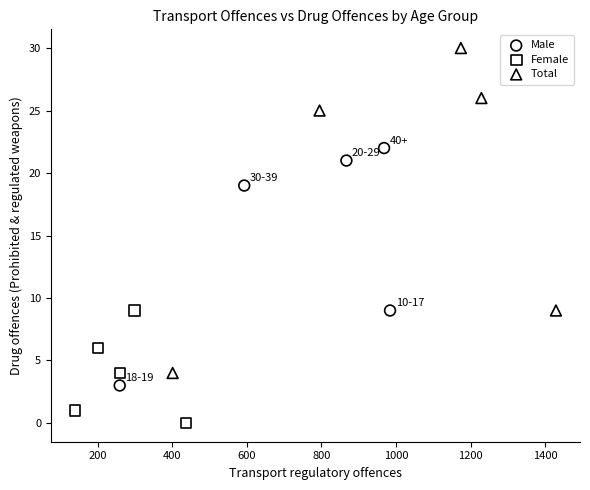

Which series has the widest spread of Y values?

Total